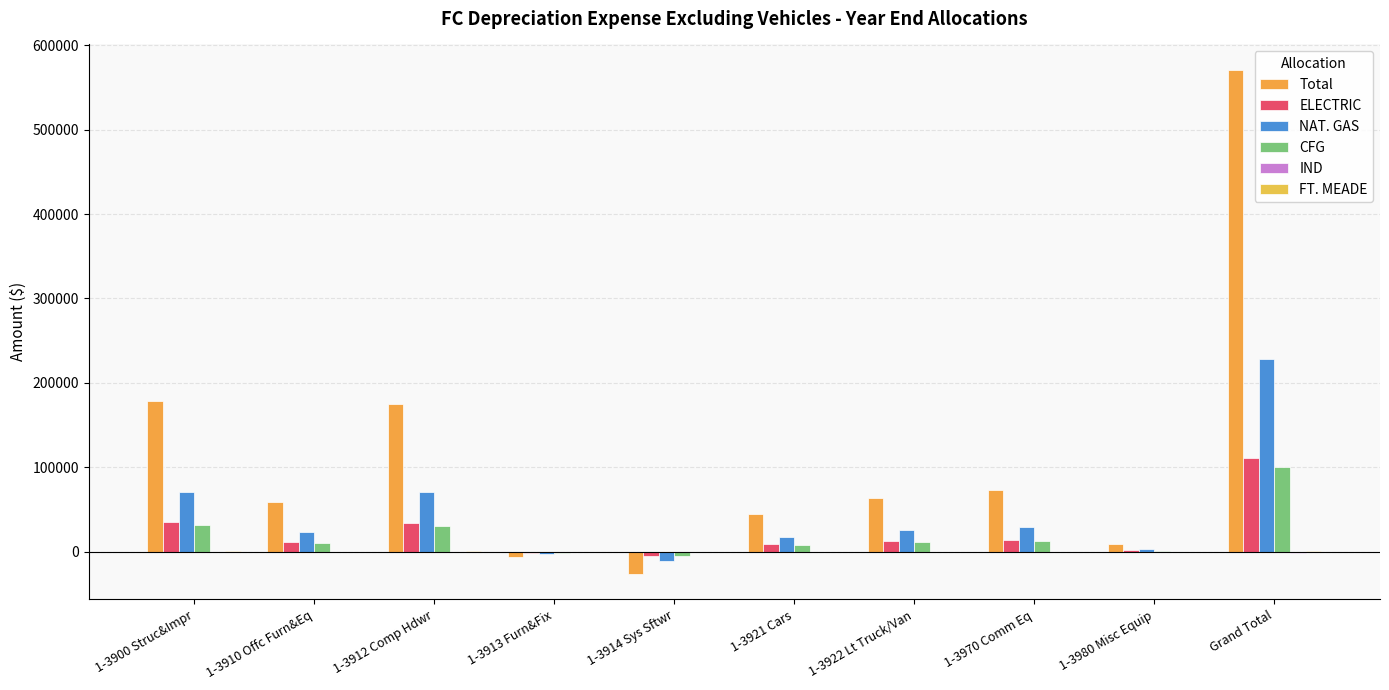

Count the number of data series in this chart.

6